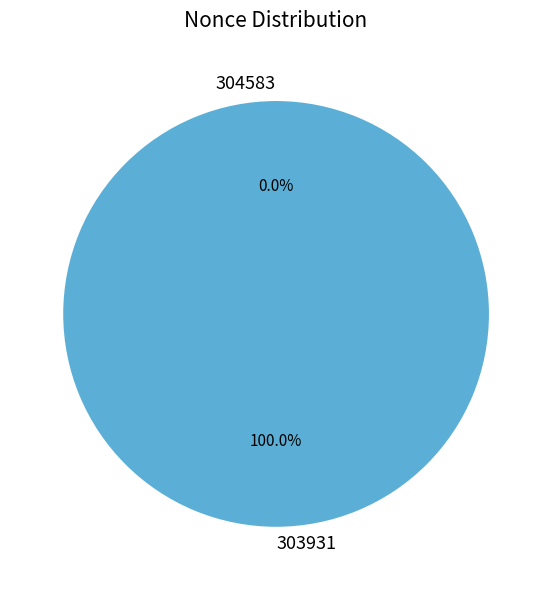

To the nearest percent, what is the difference between the largest and smallest slice percentages?

100%